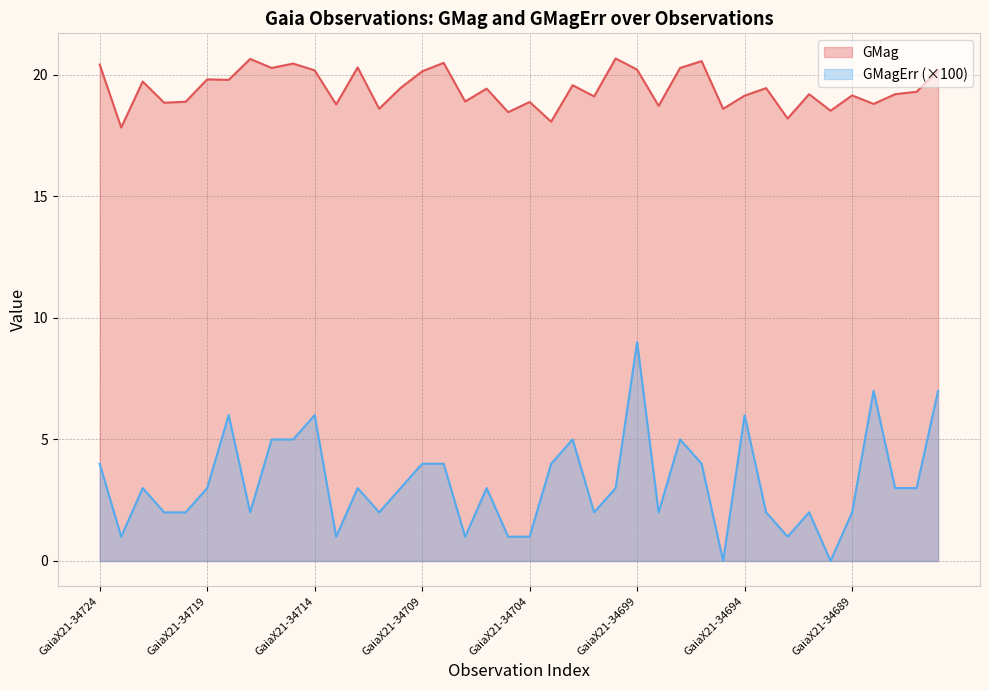

True or false: GMagErr and GMag intersect in this chart.

False